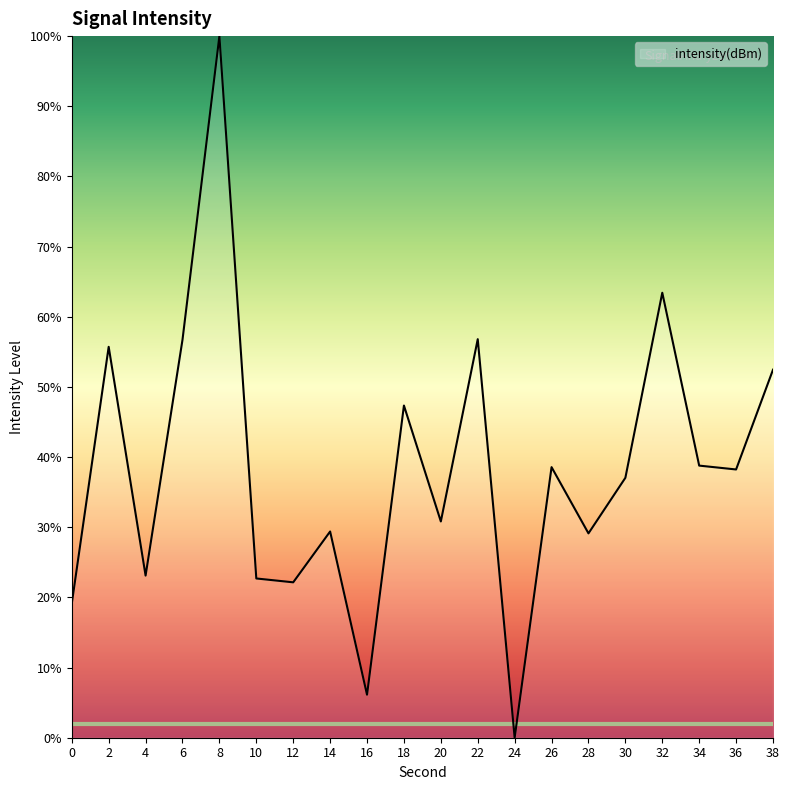

True or false: the data shows 43.7 at 28.

False